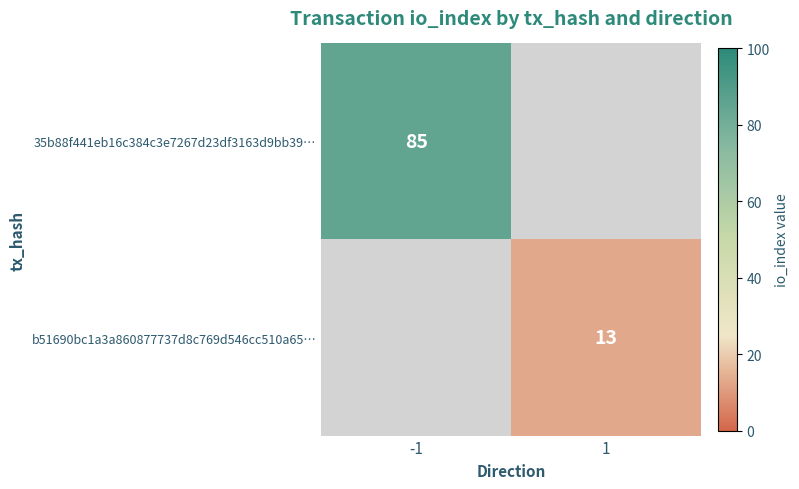

The 35b88f441eb16c384c3e7267d23df3163d9bb39… series shows 85 at -1. True or false?

True